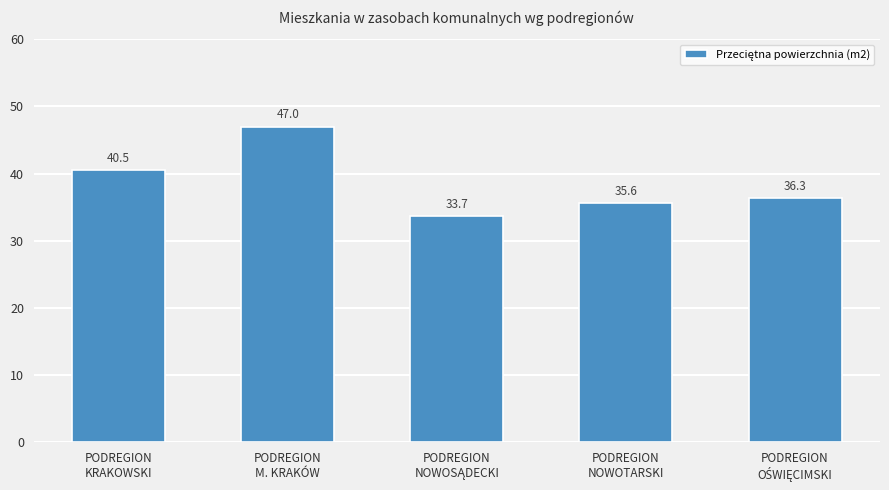

What is the value of the 1st bar from the left?

40.5